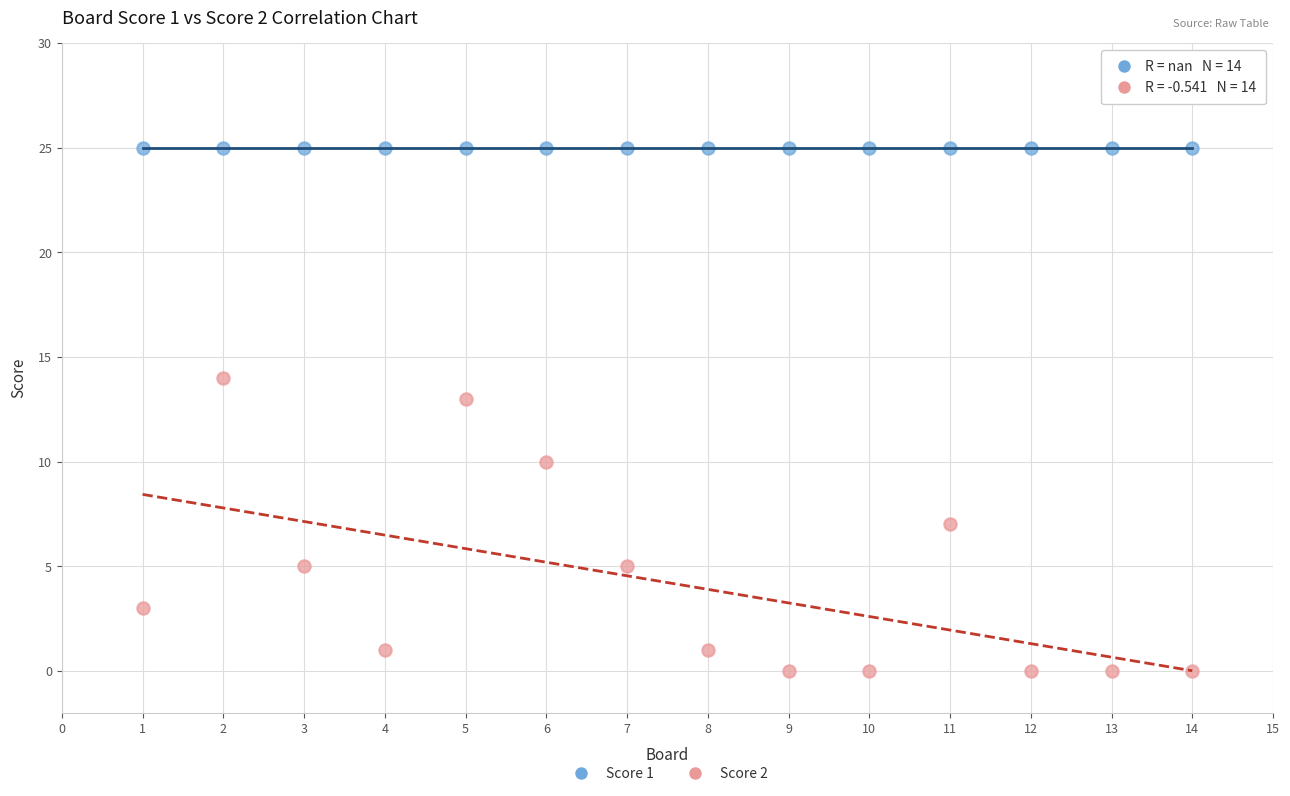

Which series reaches the minimum Y coordinate?

Score 2